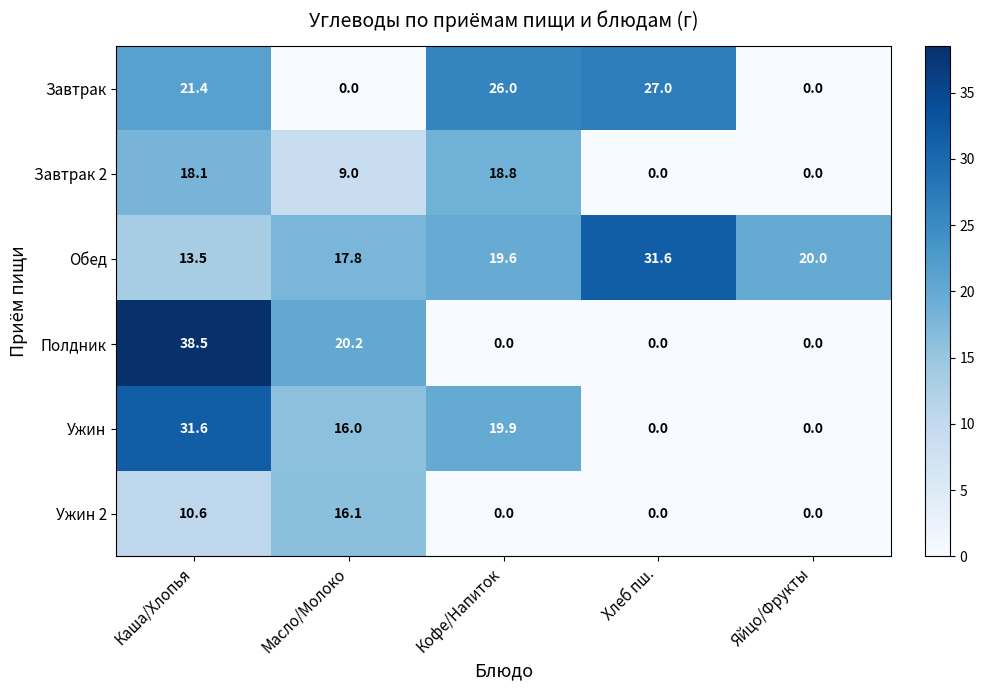

At which label is Обед closest to 22?

Яйцо/Фрукты